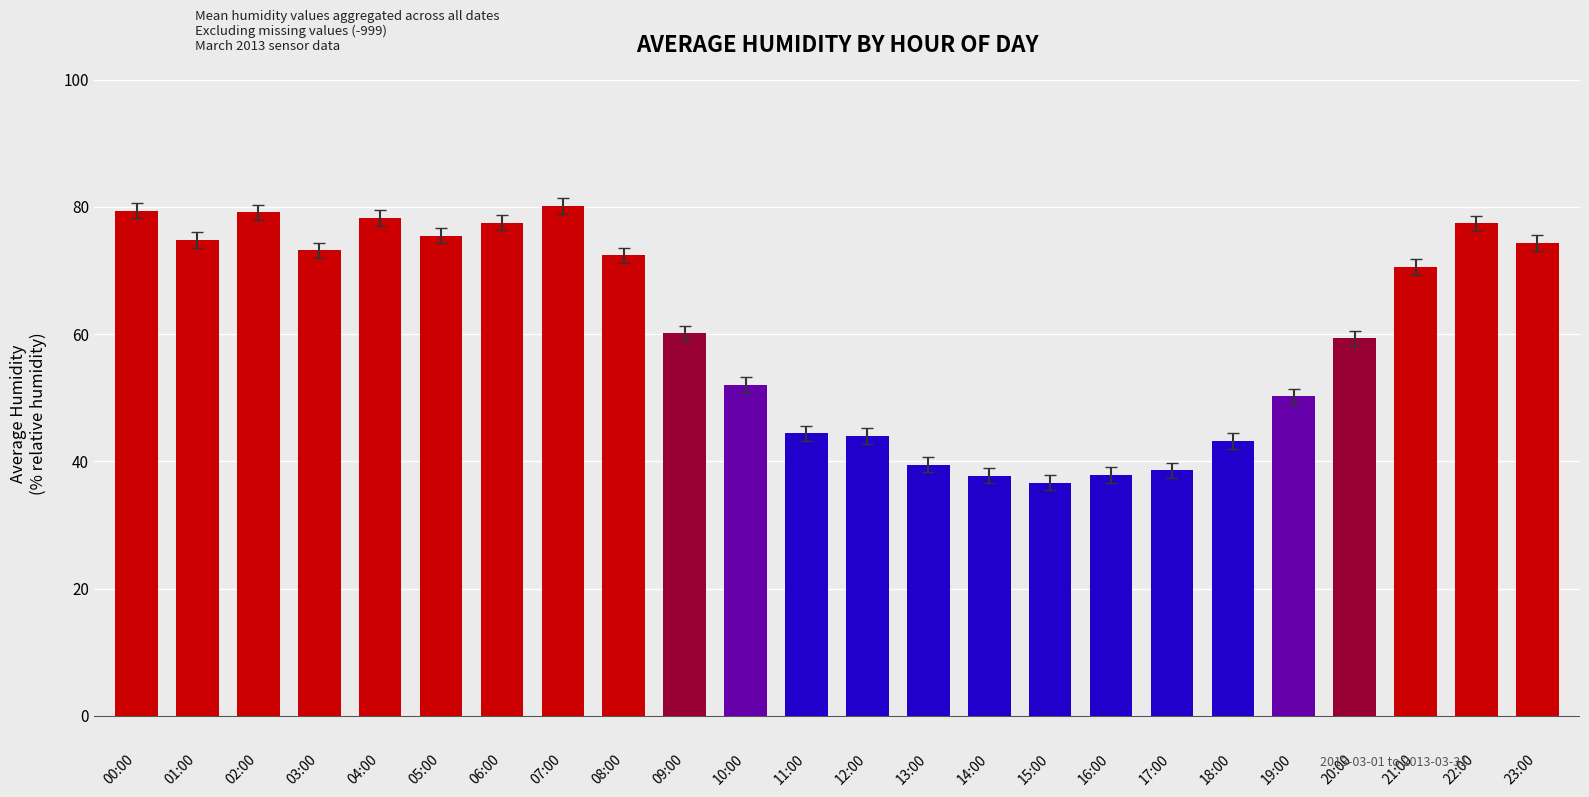

What is the label of the 4th bar from the right?

20:00